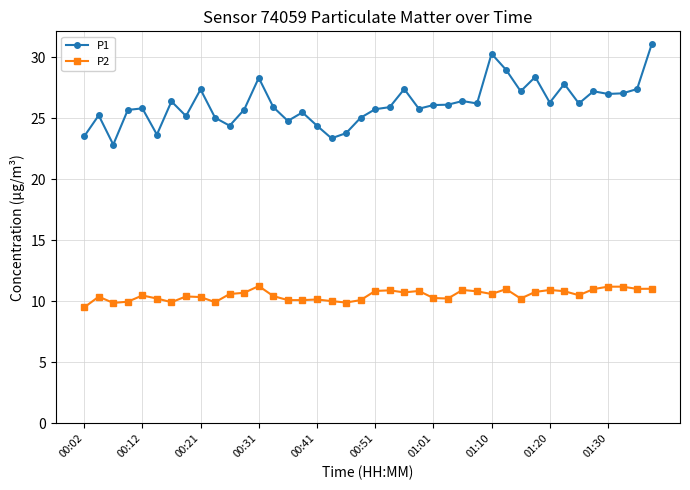

True or false: P2 and P1 intersect in this chart.

False